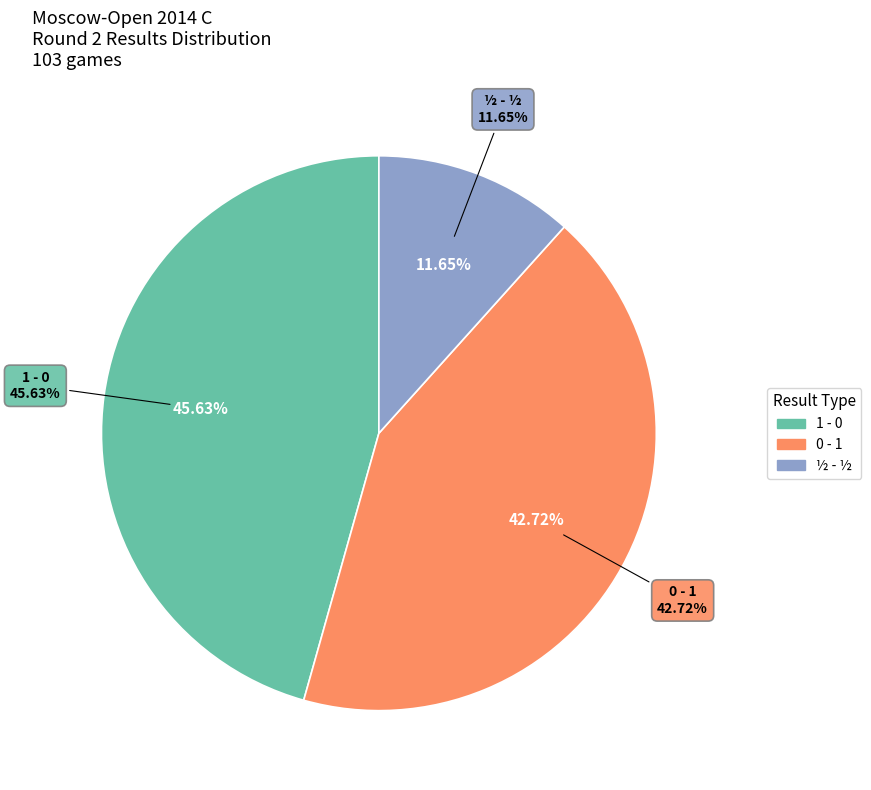

Rank the categories by value from lowest to highest.

½ - ½, 0 - 1, 1 - 0